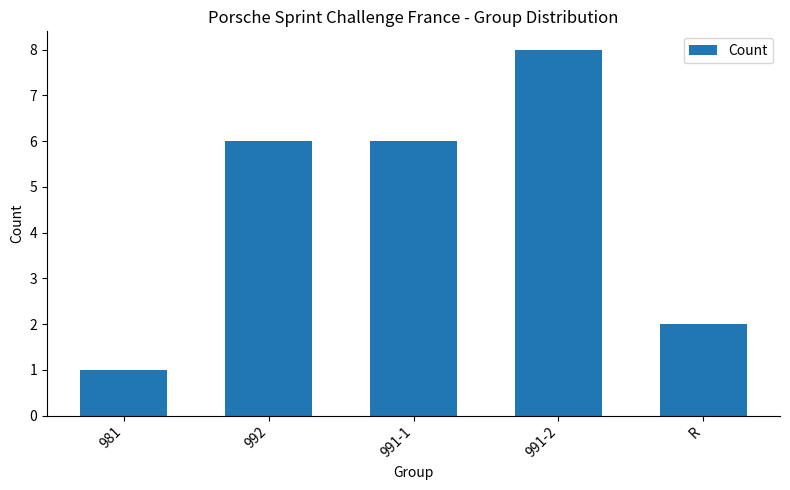

Which has a higher value, R or 981?

R